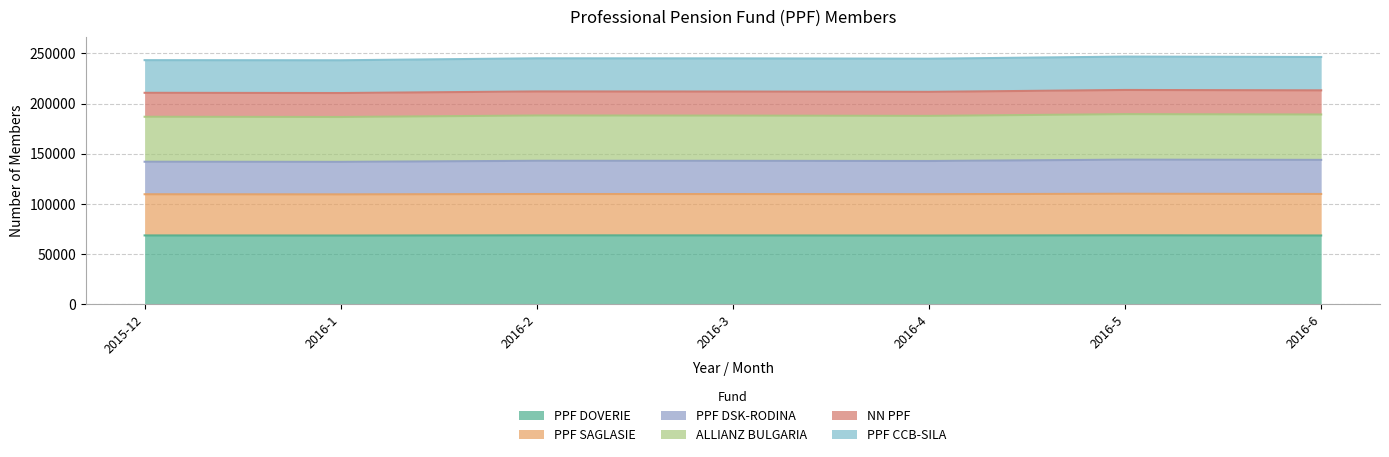

At which label does PPF SAGLASIE reach its peak?

2016-5